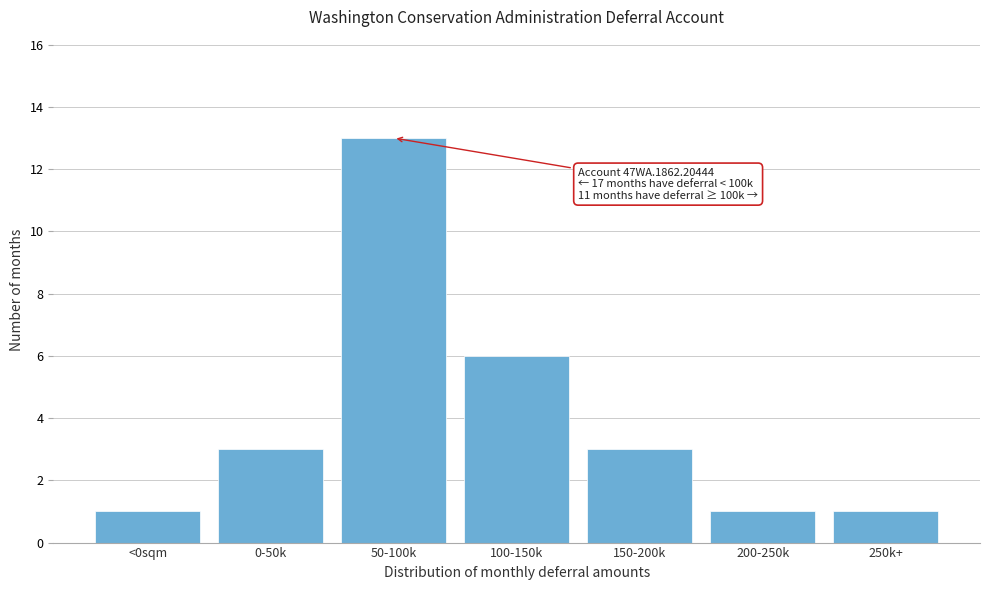

Reading left to right, transcribe all the data shown in this chart.

<0sqm=1	0-50k=3	50-100k=13	100-150k=6	150-200k=3	200-250k=1	250k+=1